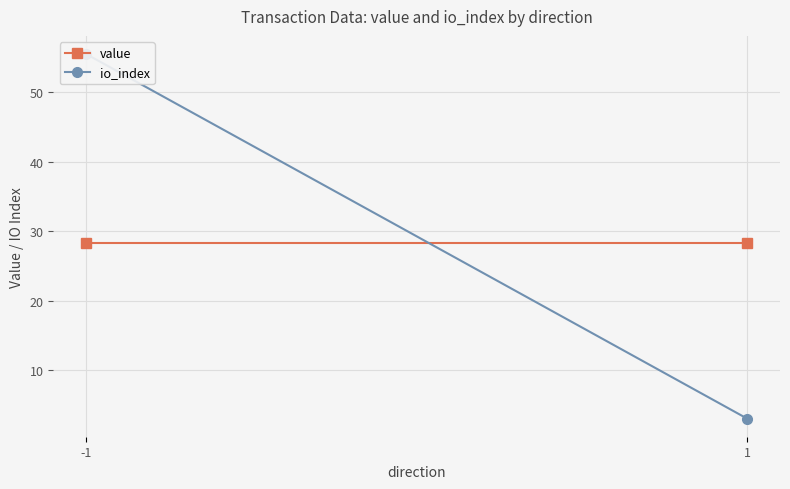

At how many categories does at least one series exceed 37?

1